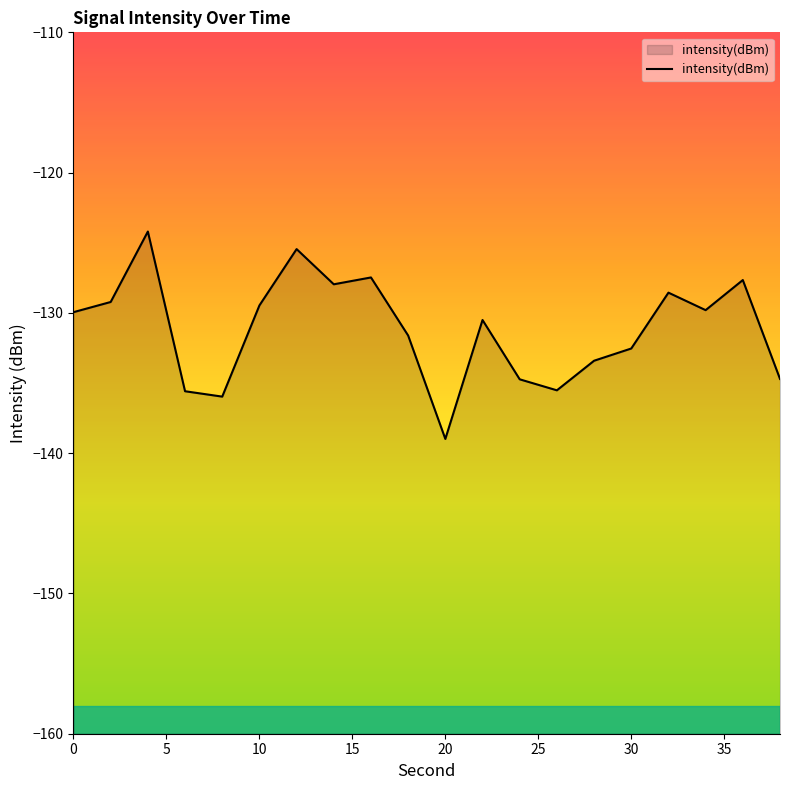

True or false: there are more than 1 points higher than both neighbors.

True